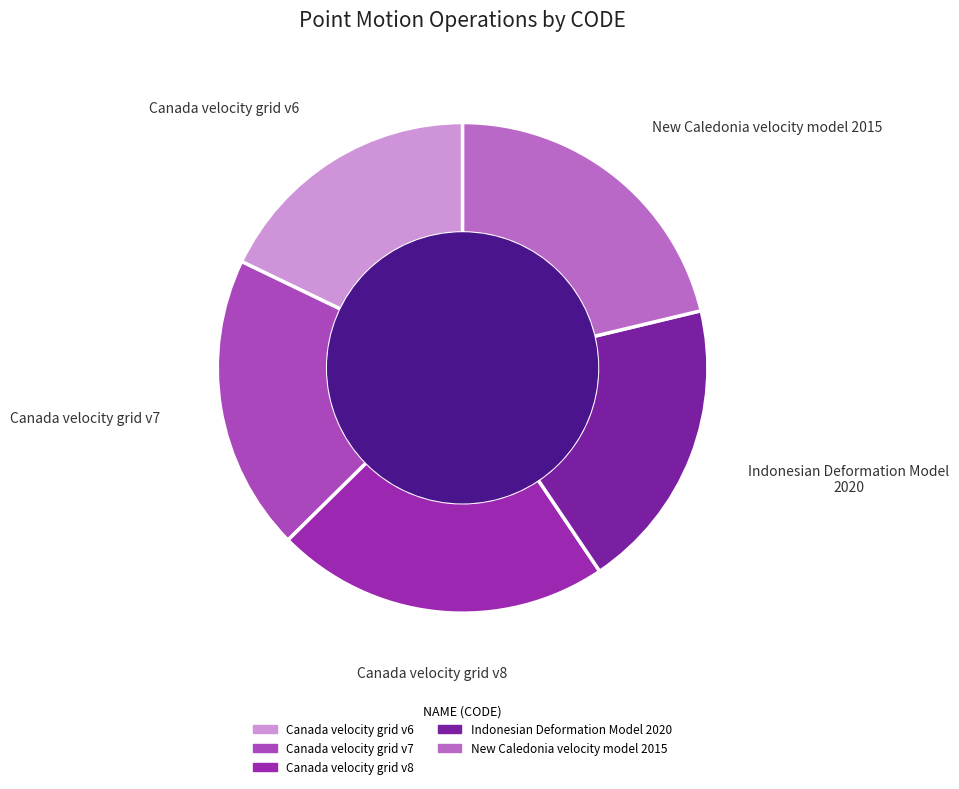

Do Indonesian Deformation Model 2020 and Canada velocity grid v7 together represent more than half of the pie?

No